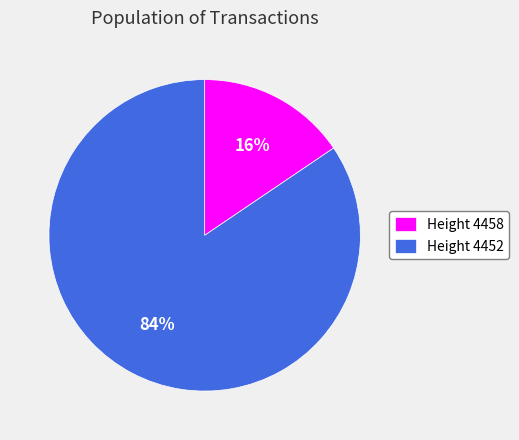

To the nearest percent, what is the average slice percentage?

50%